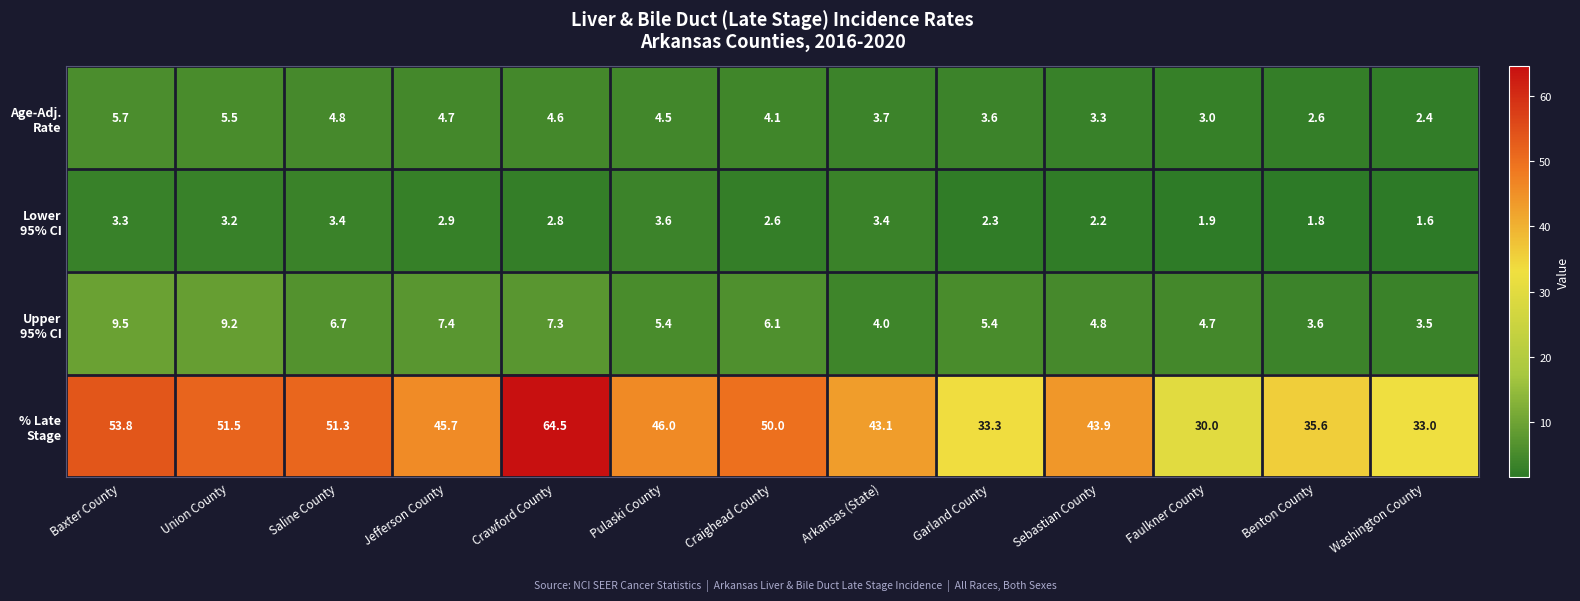

What is the difference between the highest and lowest values at Benton County?

33.8